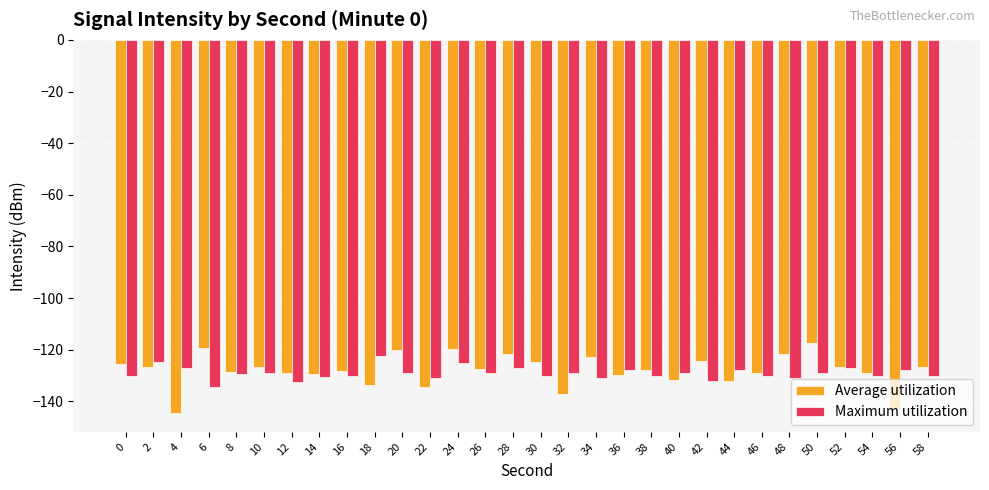

What is the total value across all series at 8?

-257.8